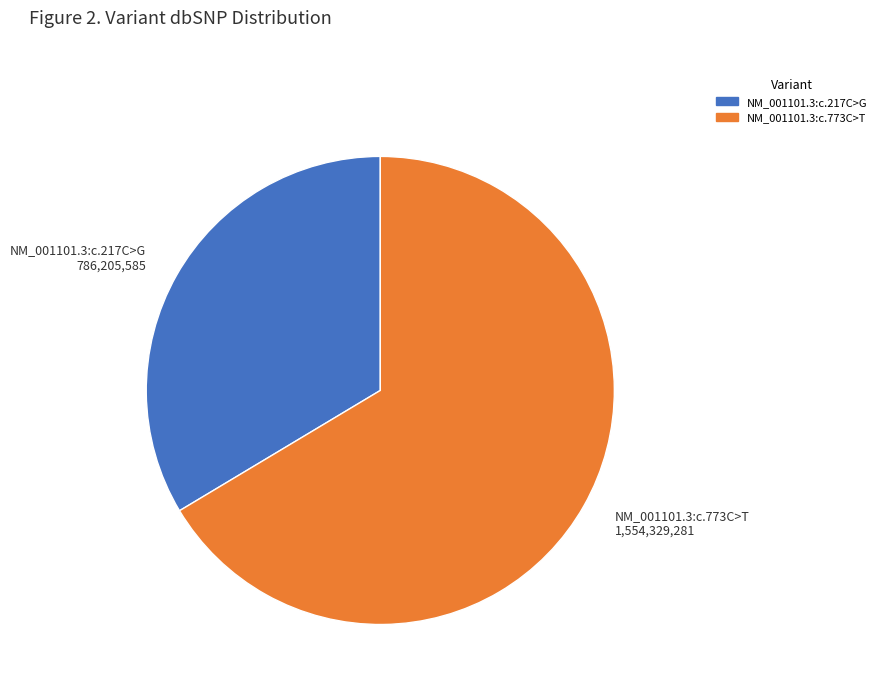

Which slice is the smallest?

NM_001101.3:c.217C>G